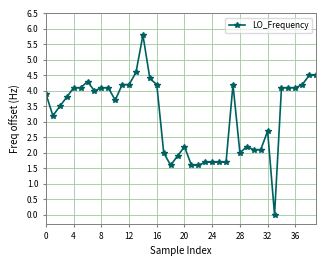

What is the value of the 38th point from the left?

4.2